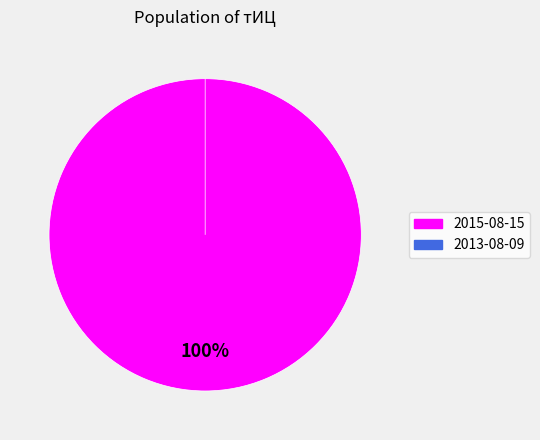

Which category has the smallest portion of the pie?

2013-08-09